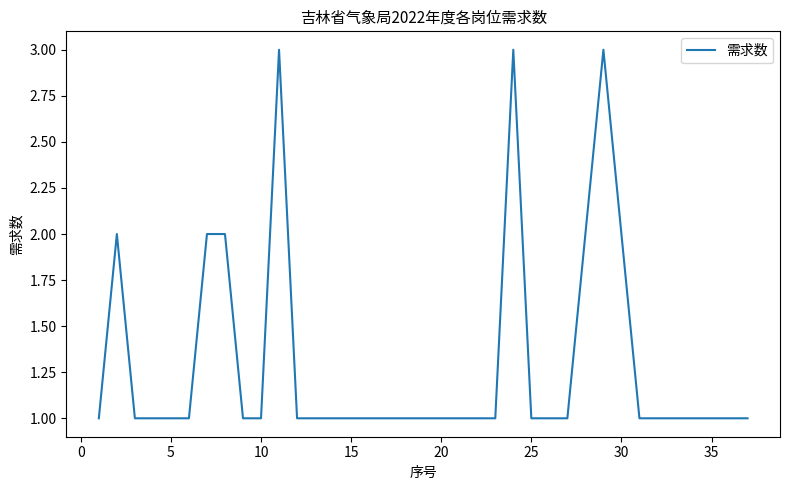

What is the maximum value shown in the chart?

3